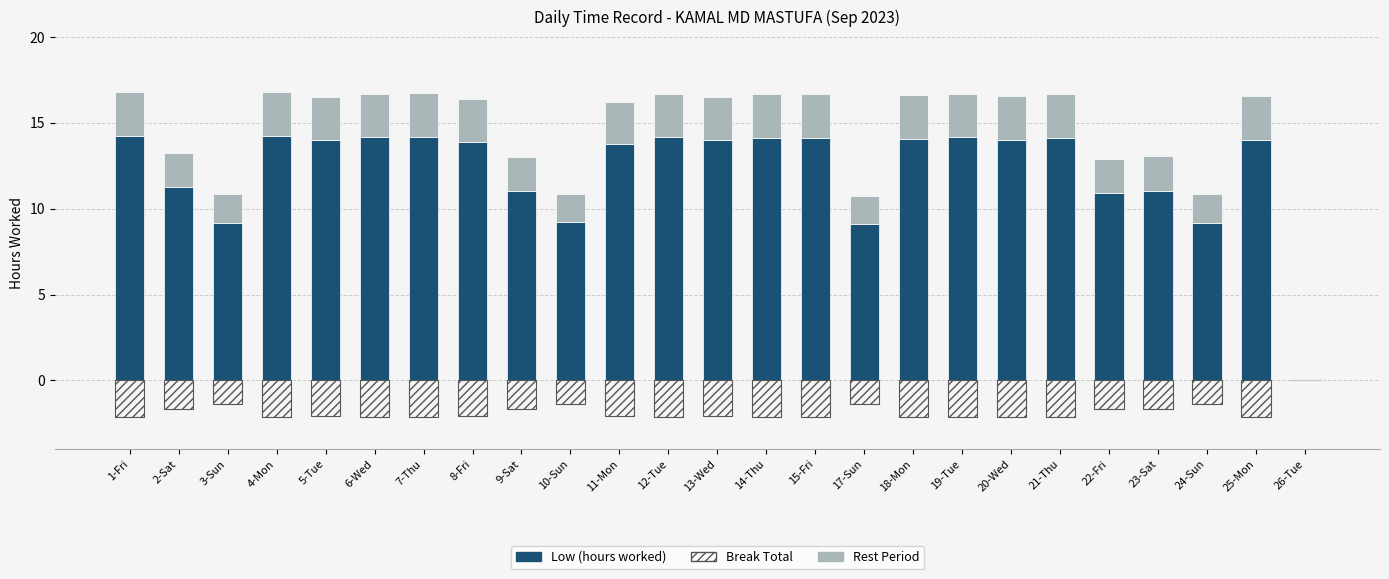

Count the number of categories in the chart.

25